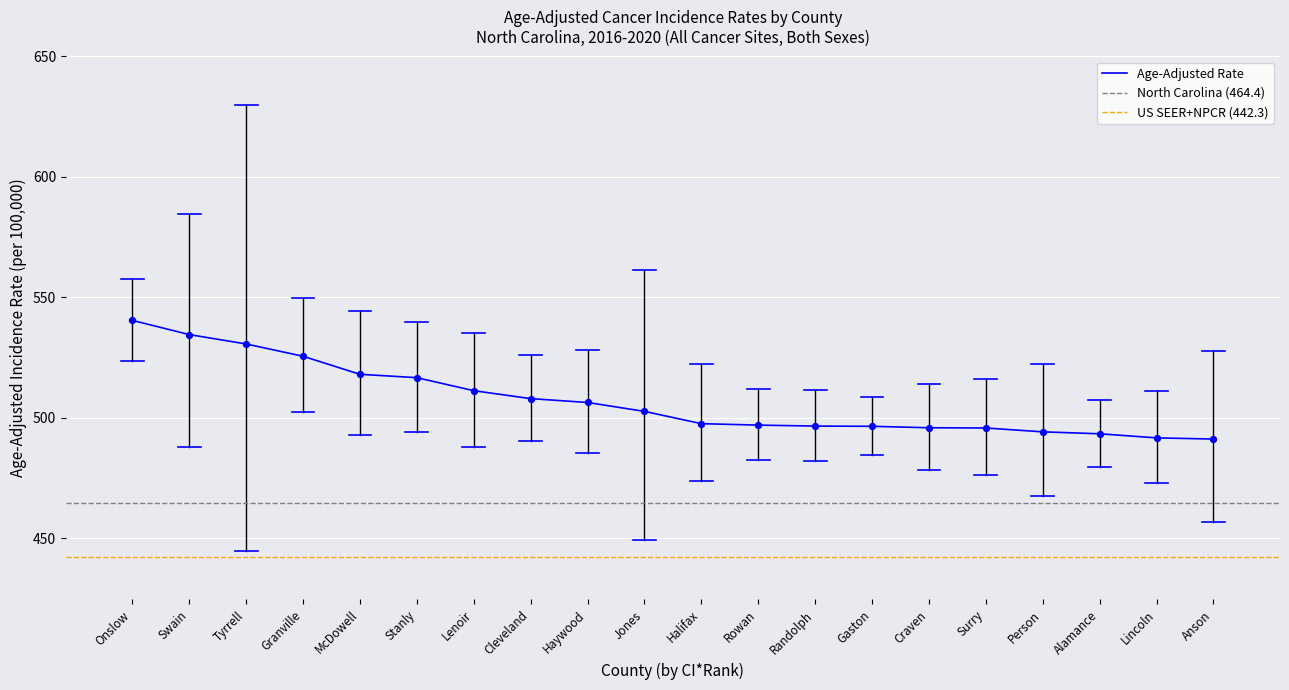

Which series has the largest total across all categories?

Upper 95% CI